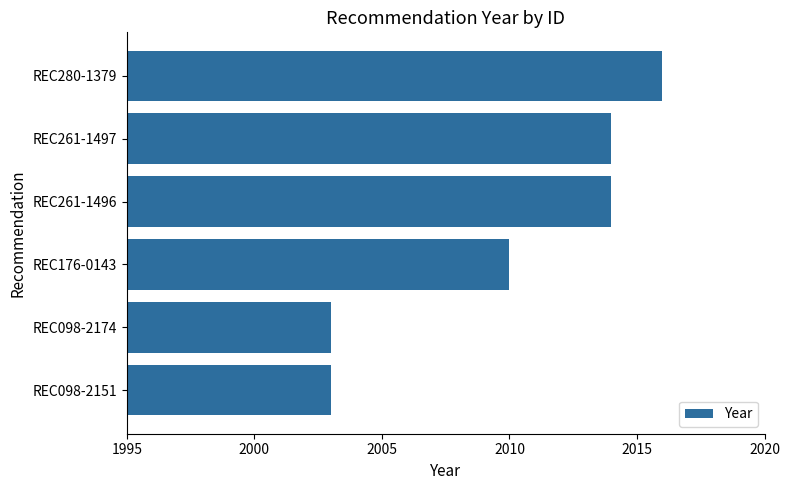

At which label is the value closest to 2009?

REC176-0143